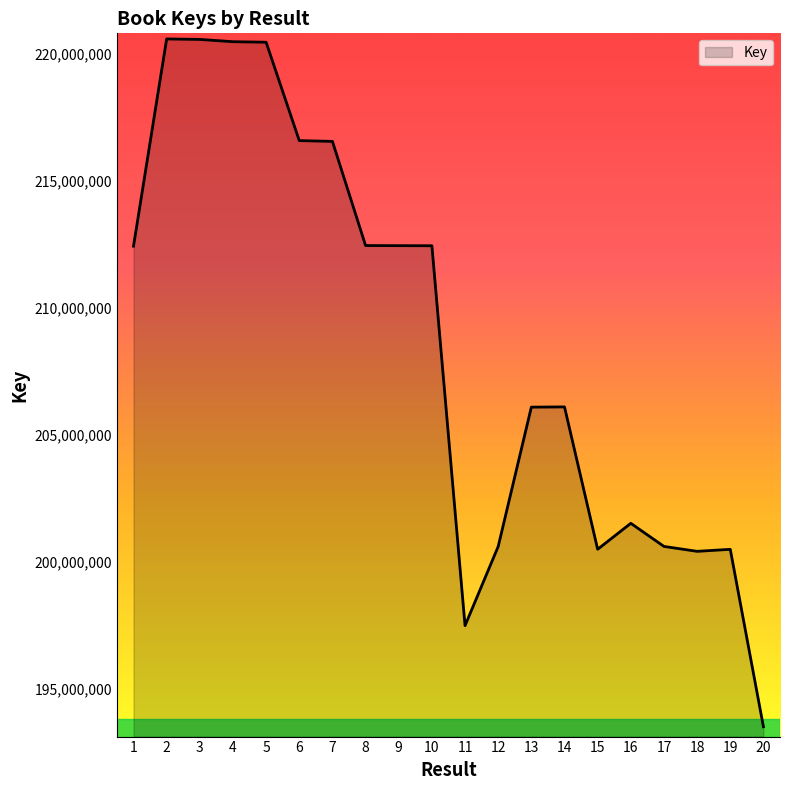

What is the ratio of the value at 14 to the value at 8?

1.0